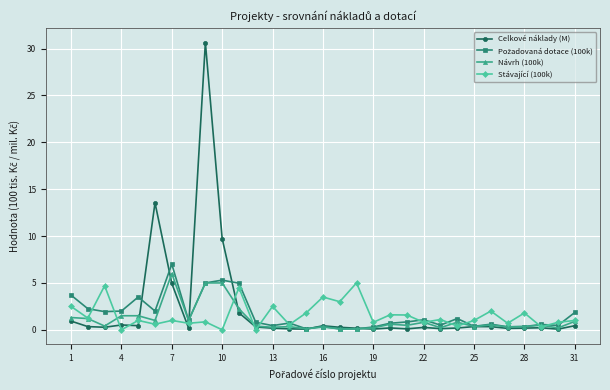

What is the maximum value shown in the chart?

30.6